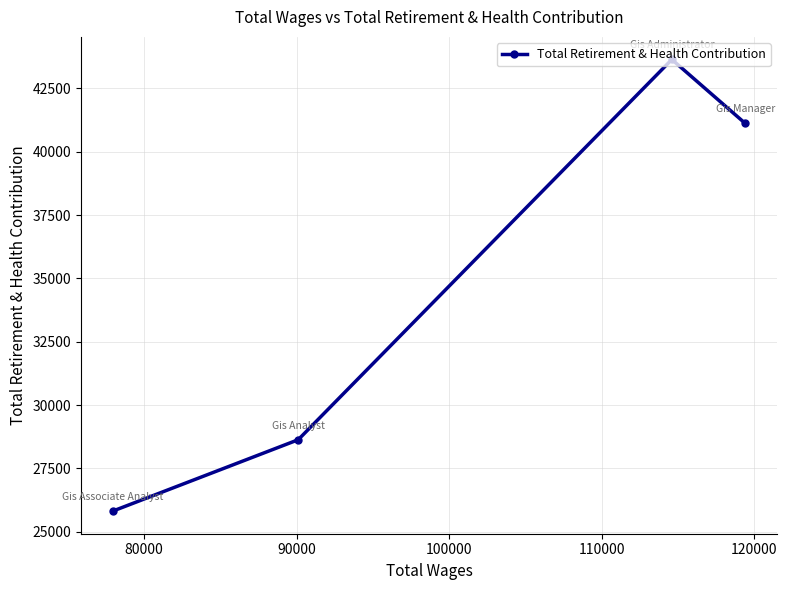

What is the maximum value shown in the chart?

43643